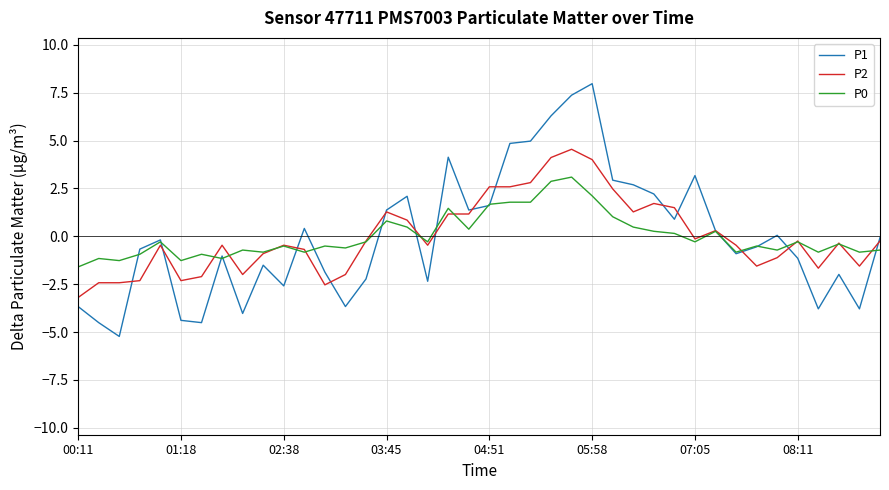

What is the greatest value displayed?

8.0